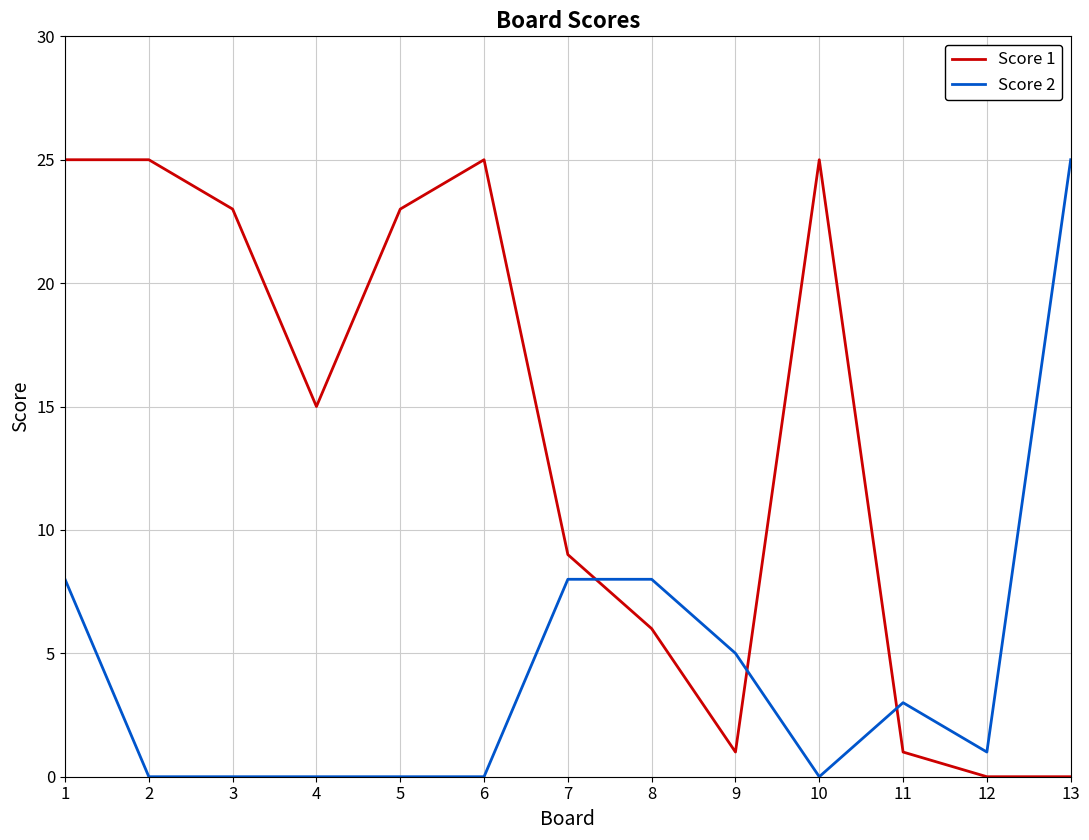

True or false: Score 2 has a value of 0 at 3.

True